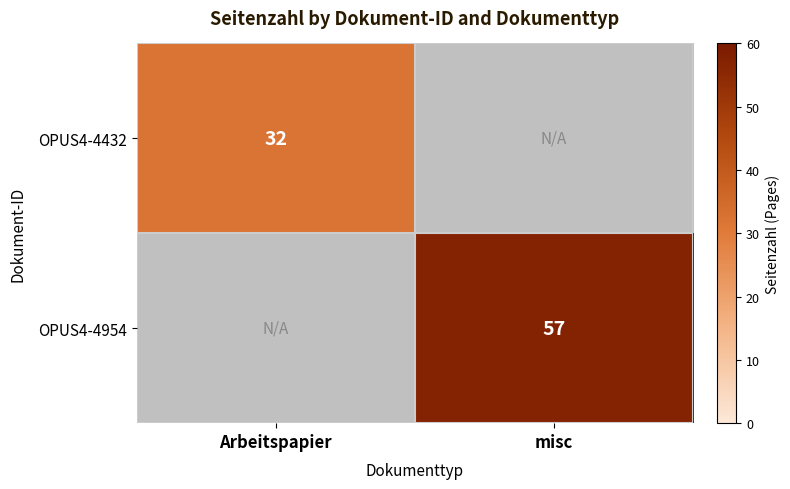

What is the greatest value displayed?

57